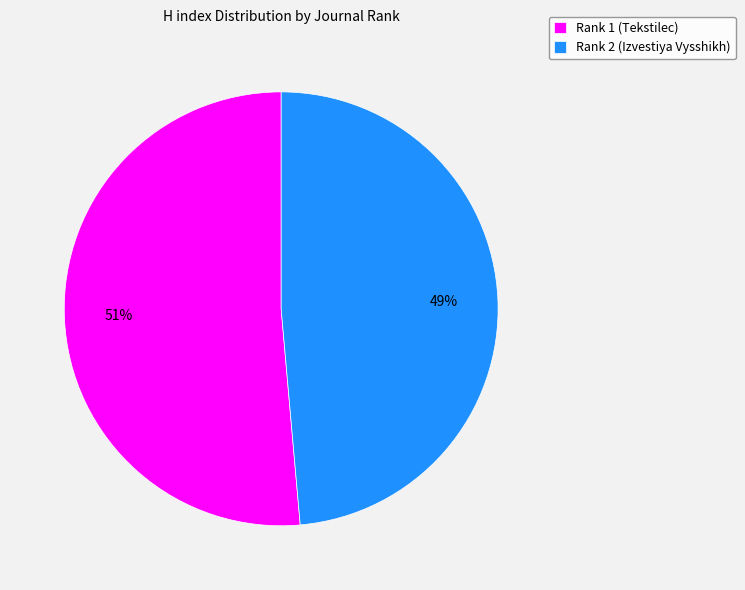

True or false: Rank 1 (Tekstilec) accounts for 38% of the total.

False